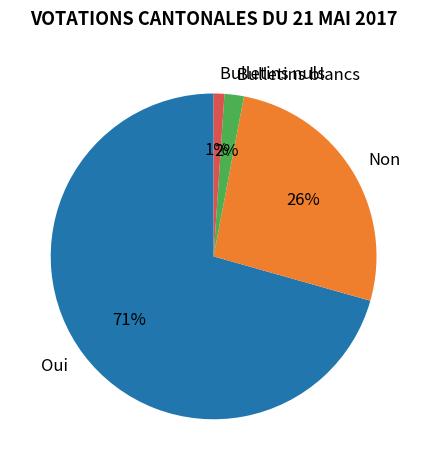

Which has a higher value, Bulletins blancs or Non?

Non